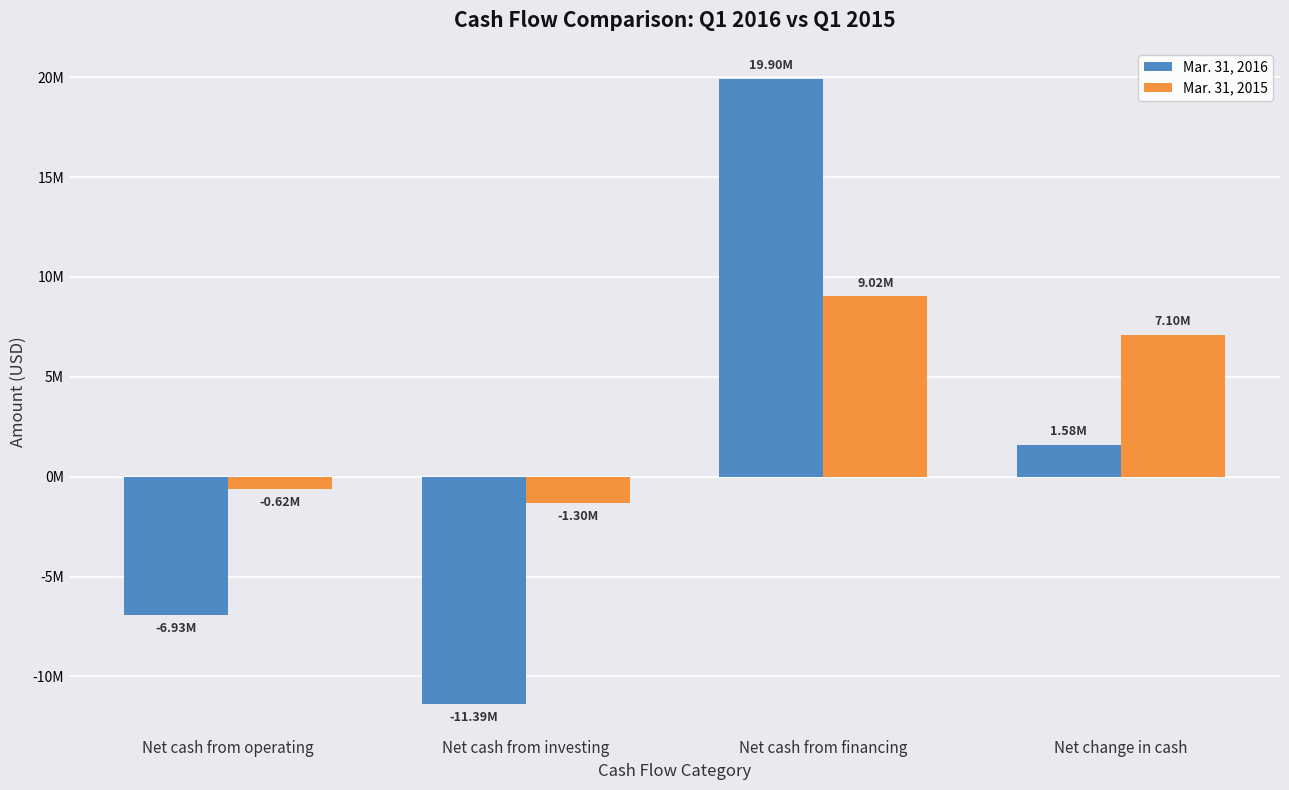

The value of Mar. 31, 2016 at Net change in cash is 1582554. True or false?

True